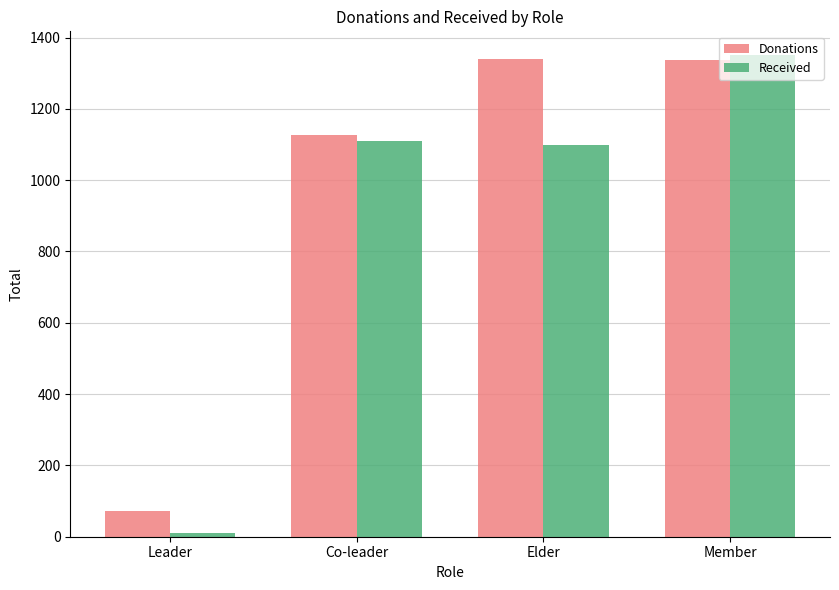

What is the difference between the highest and lowest values at Leader?

61